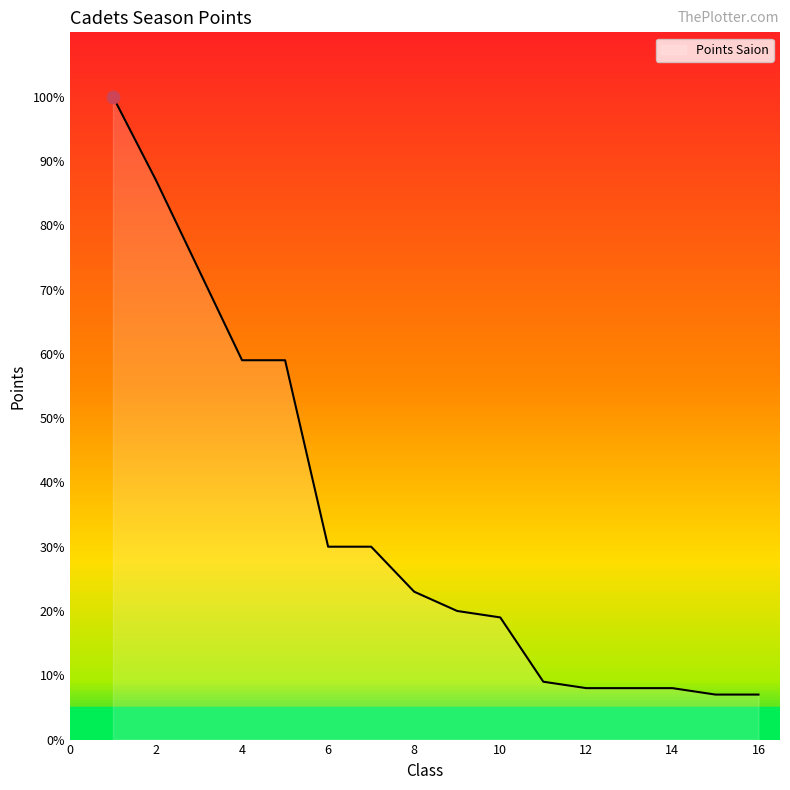

What is the minimum value shown in the chart?

7